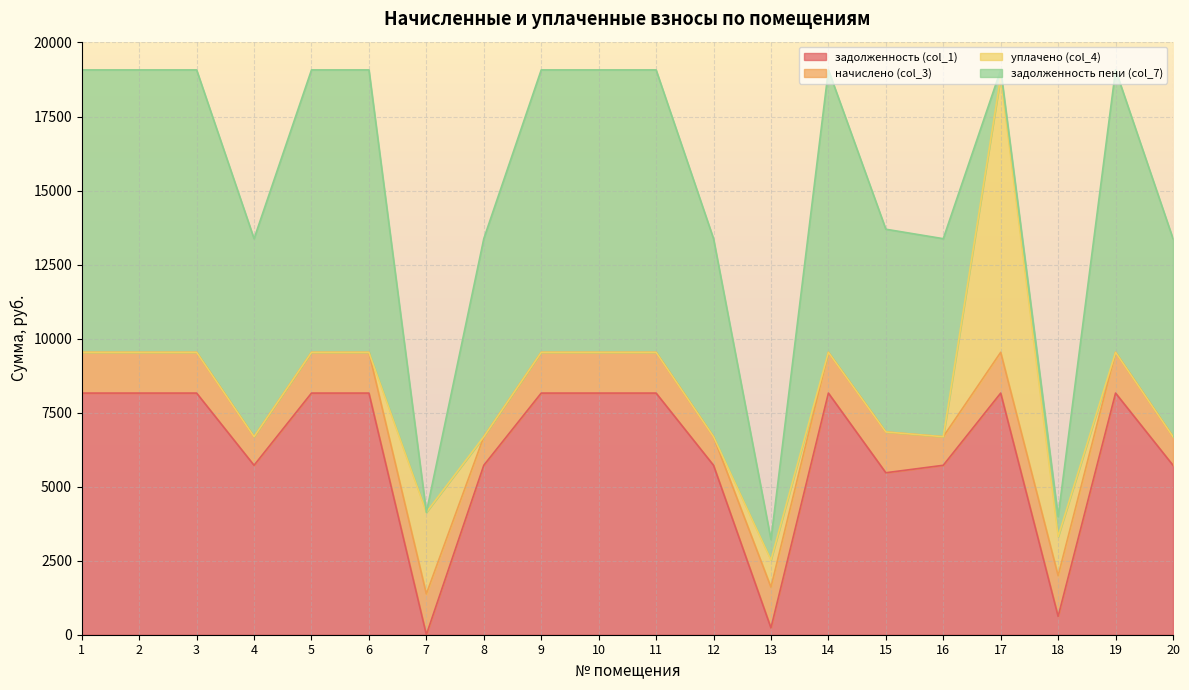

Reading left to right, what are all the values shown in this chart?

задолженность (col_1): 8160.0	8160.0	8160.0	5721.6	8160.0	8160.0	0.0	5721.6	8160.0	8160.0	8160.0	5721.6	229.5	8160.0	5470.0	5721.6	8160.0	617.8	8160.0	5721.6
начислено (col_3): 1377.0	1377.0	1377.0	965.5	1377.0	1377.0	1377.0	965.5	1377.0	1377.0	1377.0	965.5	1377.0	1377.0	1377.0	965.5	1377.0	1377.0	1377.0	965.5
уплачено (col_4): 0.0	0.0	0.0	0.0	0.0	0.0	2757.0	0.0	0.0	0.0	0.0	0.0	919.0	0.0	0.0	0.0	9306.5	1315.0	0.0	0.0
задолженность пени (col_7): 9537.0	9537.0	9537.0	6687.1	9537.0	9537.0	0.0	6687.1	9537.0	9537.0	9537.0	6687.1	687.5	9537.0	6847.0	6687.1	230.5	679.8	9537.0	6687.1